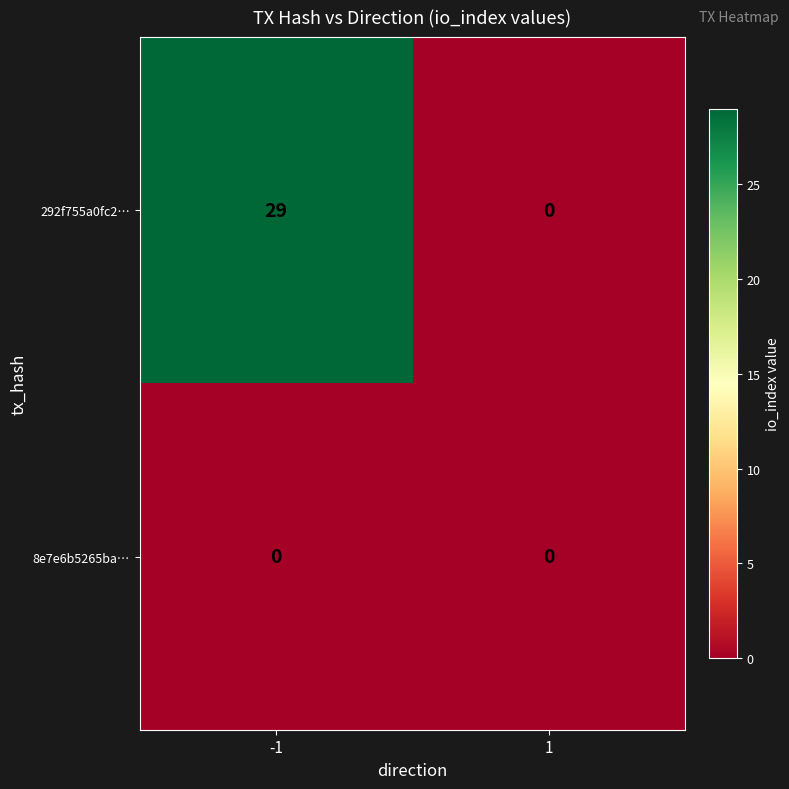

Rank the series by their average value, from lowest to highest.

8e7e6b5265ba…, 292f755a0fc2…